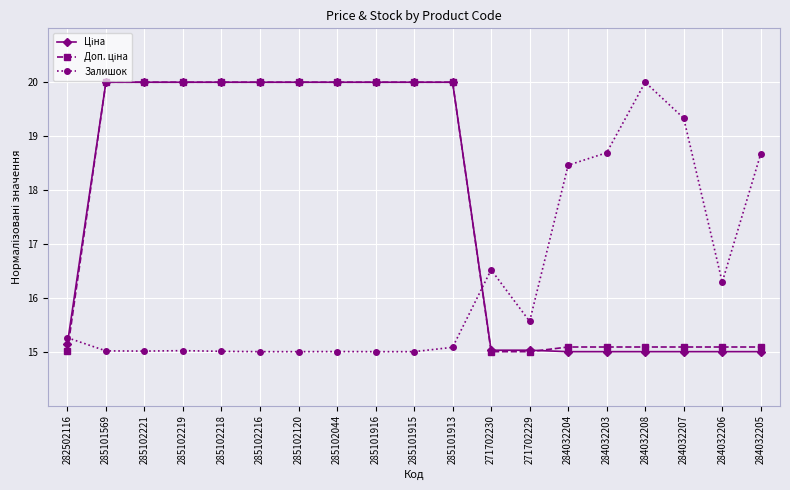

What is the label of the 2nd point from the right?

284032206